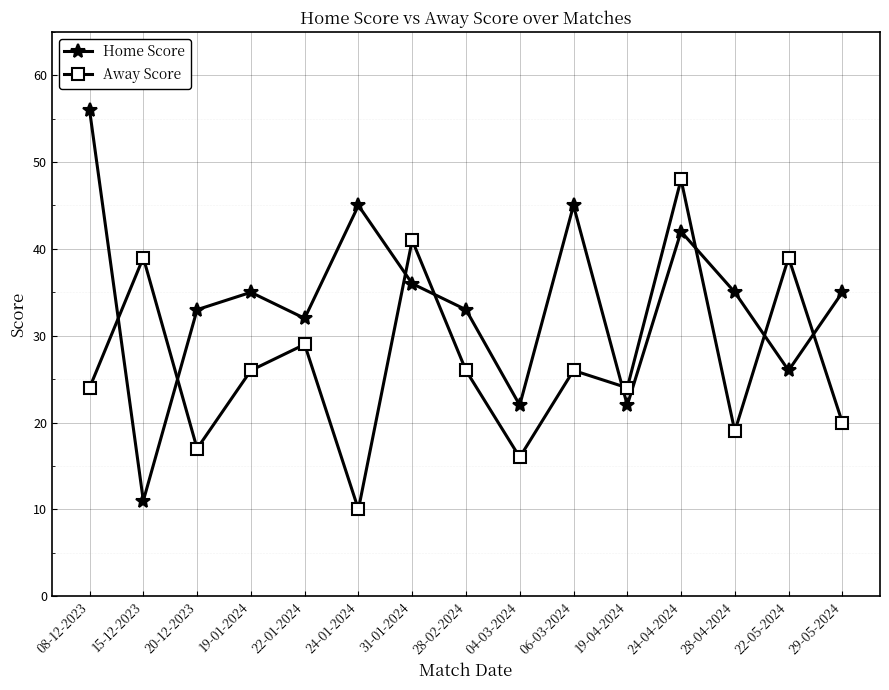

Is it true that Home Score equals 7 at 29-05-2024?

False